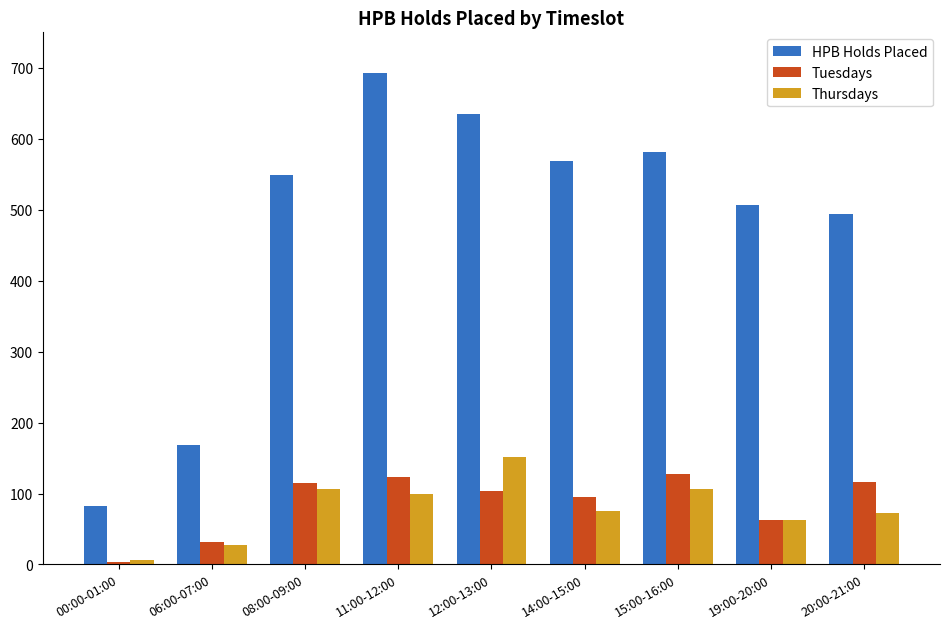

What is the minimum value for HPB Holds Placed?

82